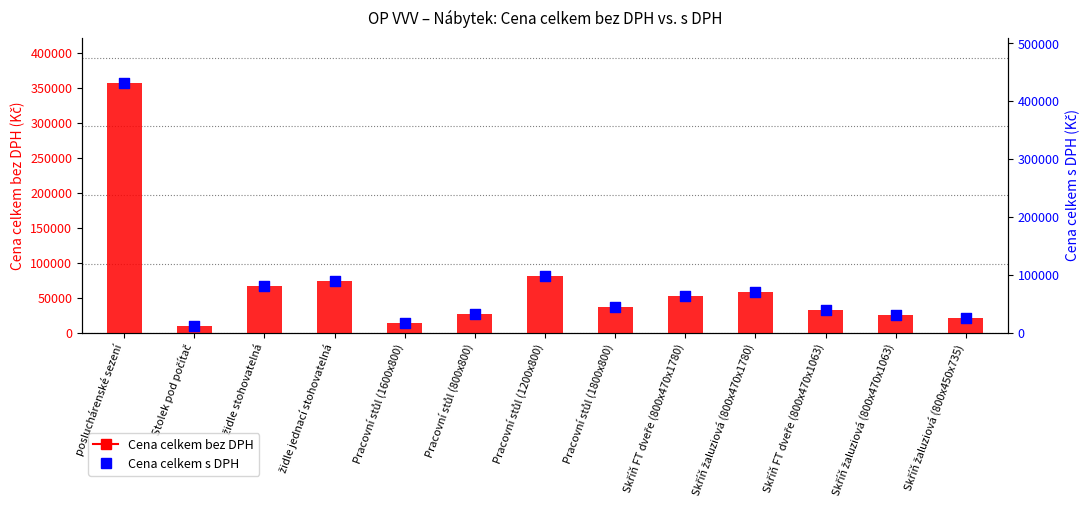

Which series contains the lowest Y value?

Cena celkem bez DPH